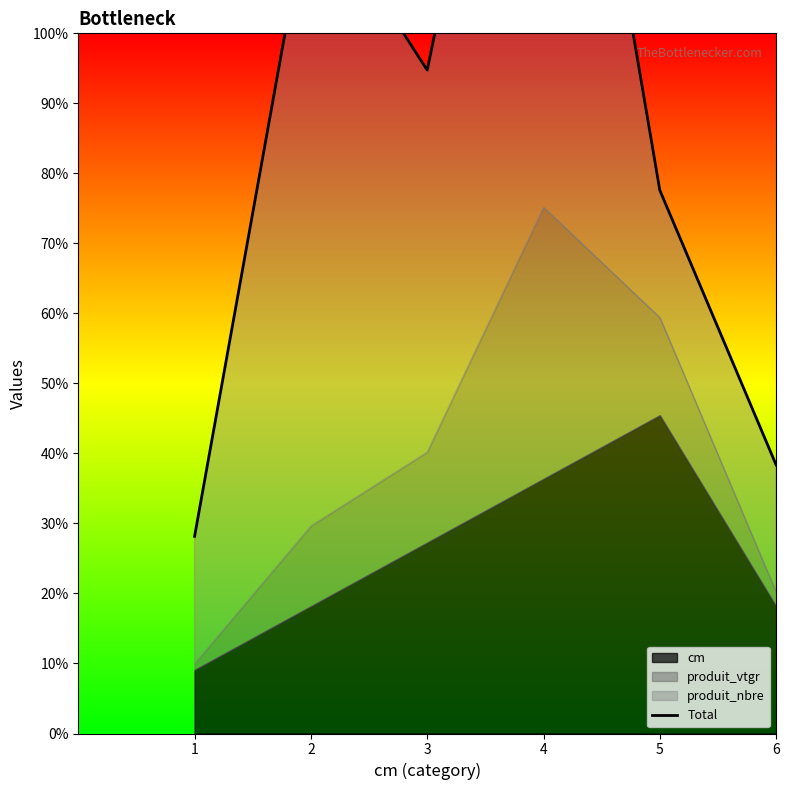

True or false: the data shows 7.0 at 1.

False